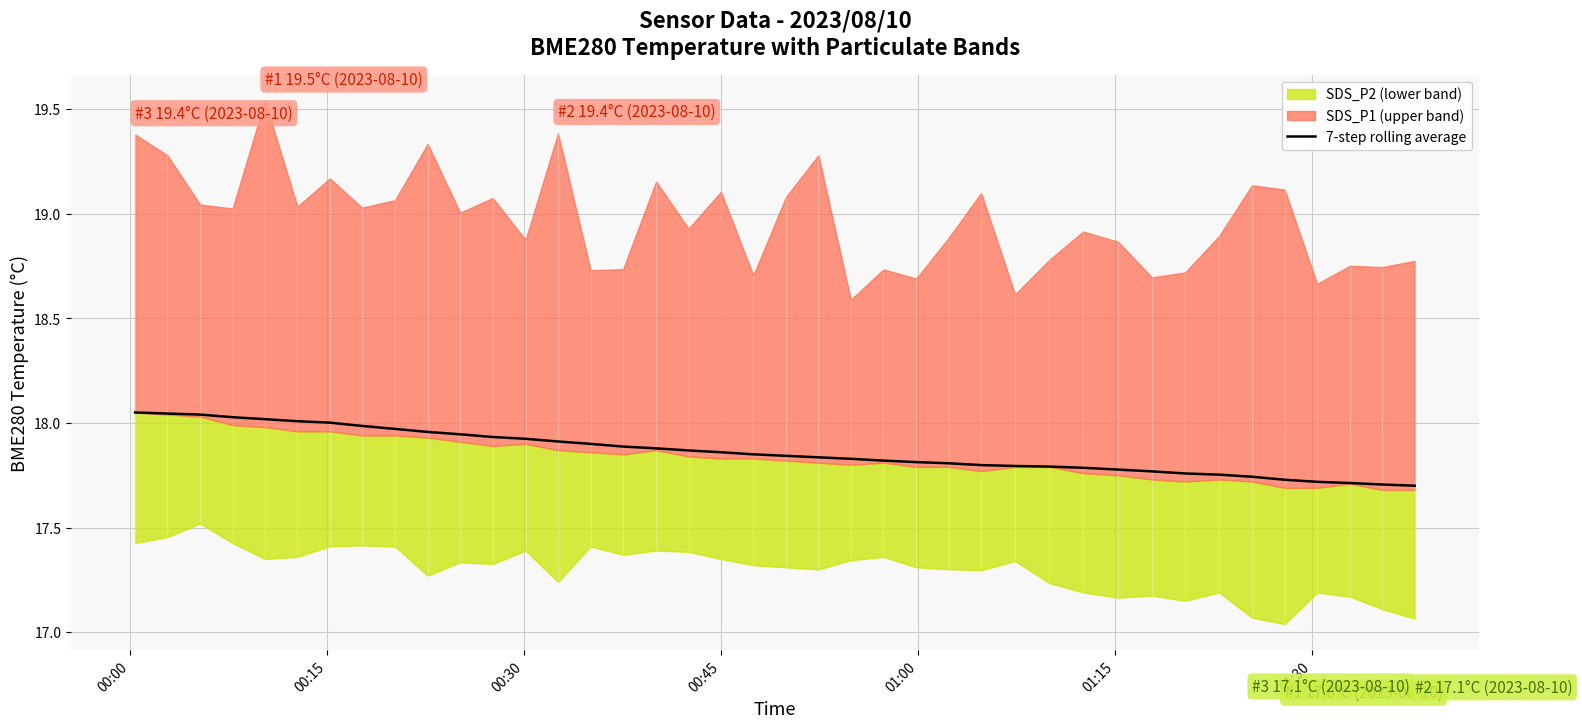

Does the chart have visible grid lines?

Yes